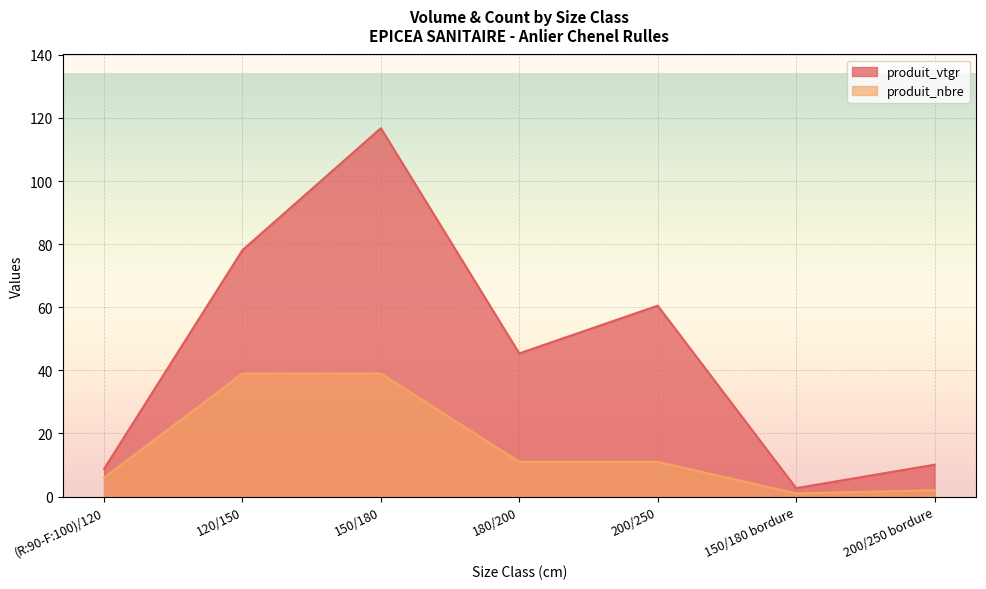

At which category is the sum across all series the highest?

150/180